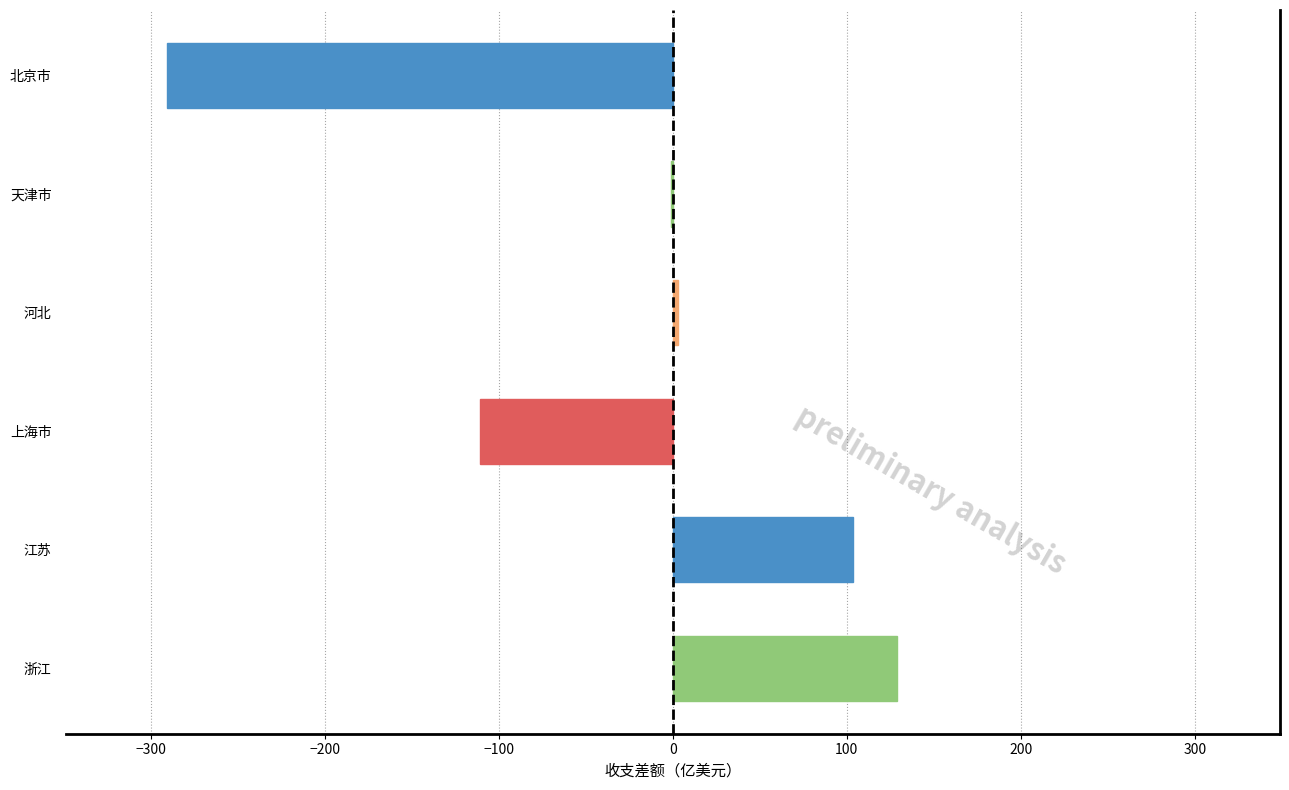

The chart shows a value of 21.8 at 江苏. True or false?

False